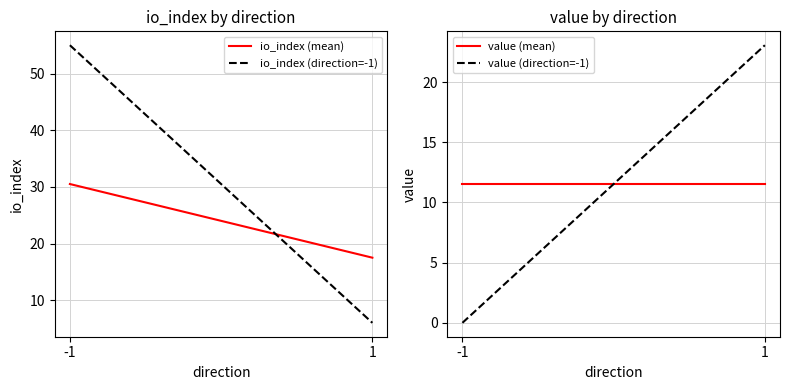

How many lines are shown in the chart?

4